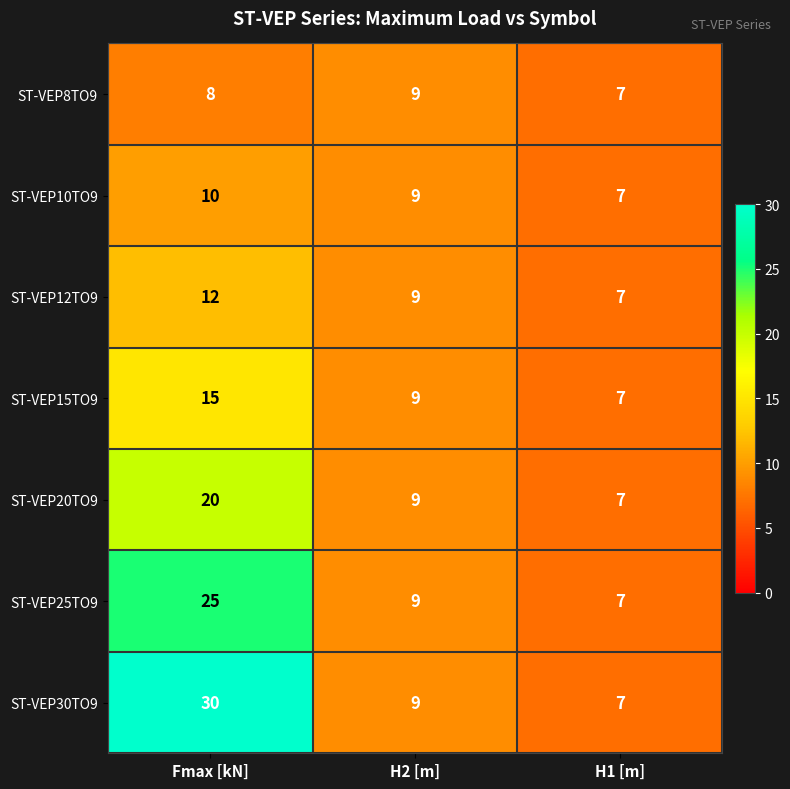

At how many categories does at least one series exceed 28?

1